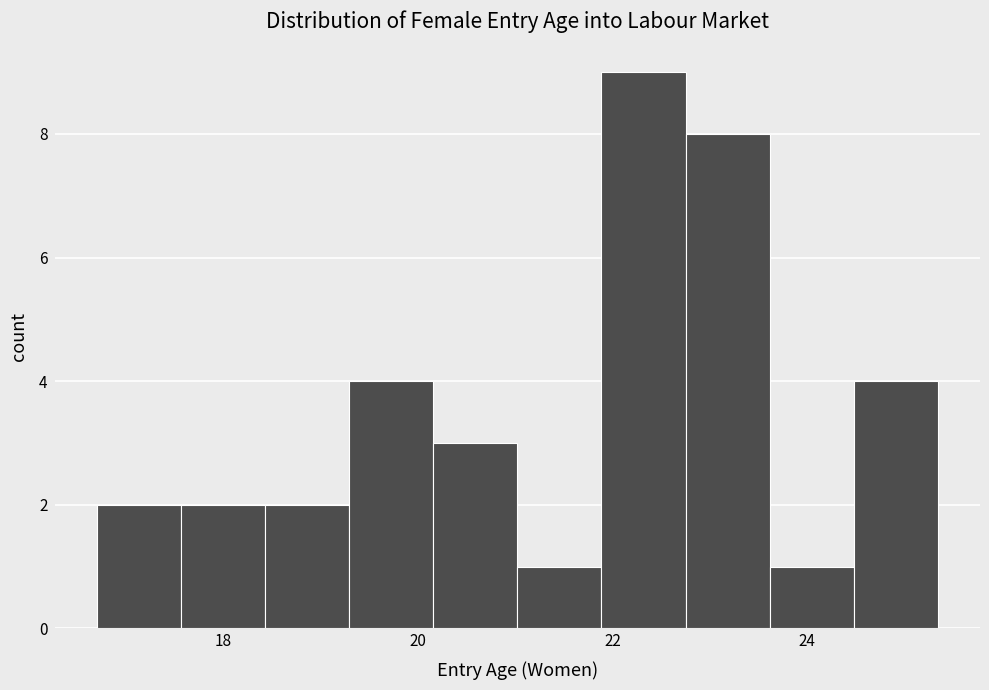

Over which range of the x-axis is the bar tallest?

21.8 to 22.8